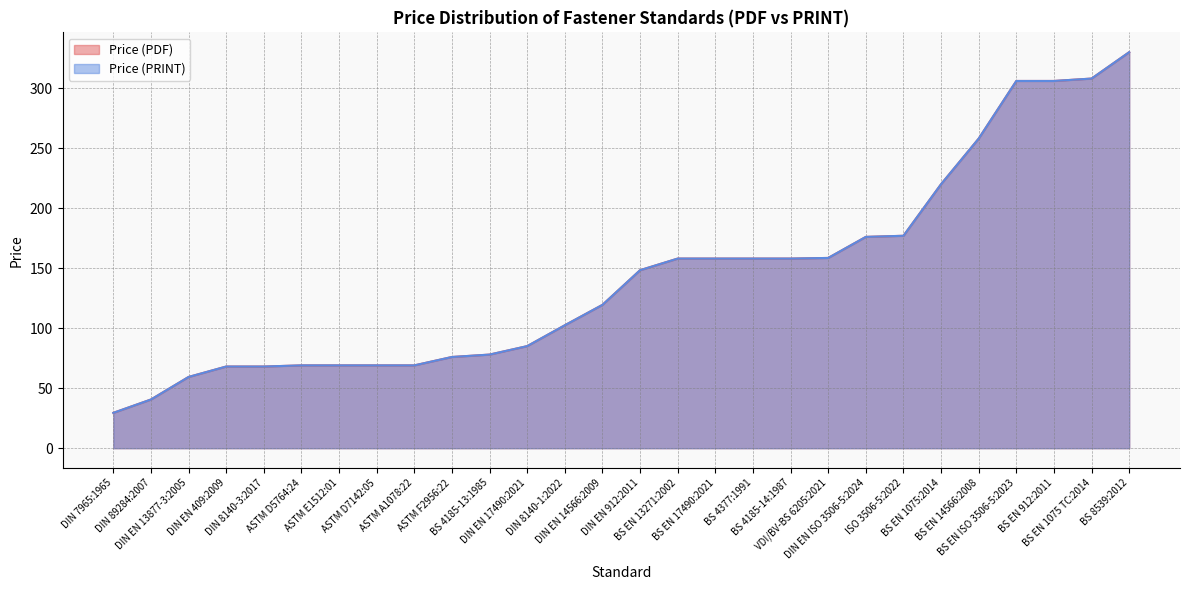

What is the average value of the Price (PRINT) series?

143.7